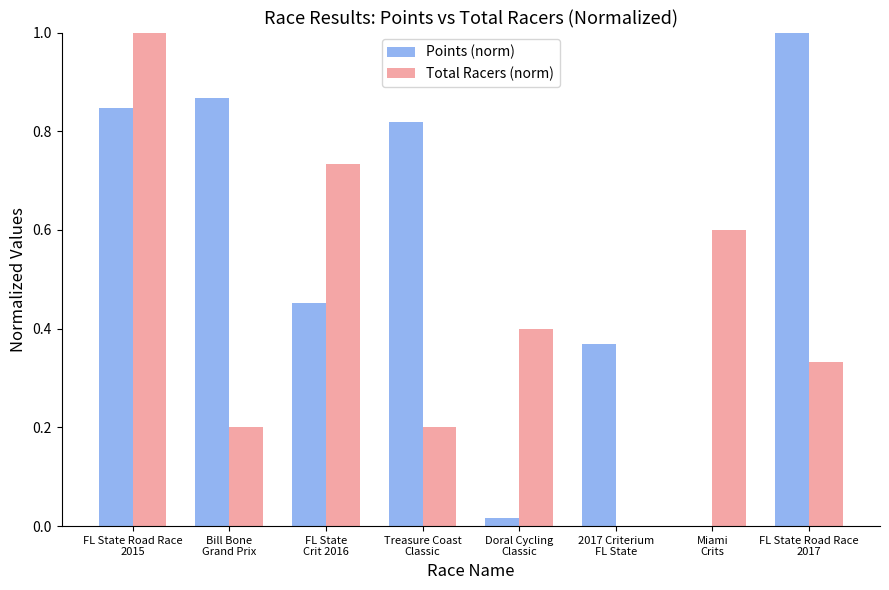

What is the sum of all Total Racers (norm) values?

3.5